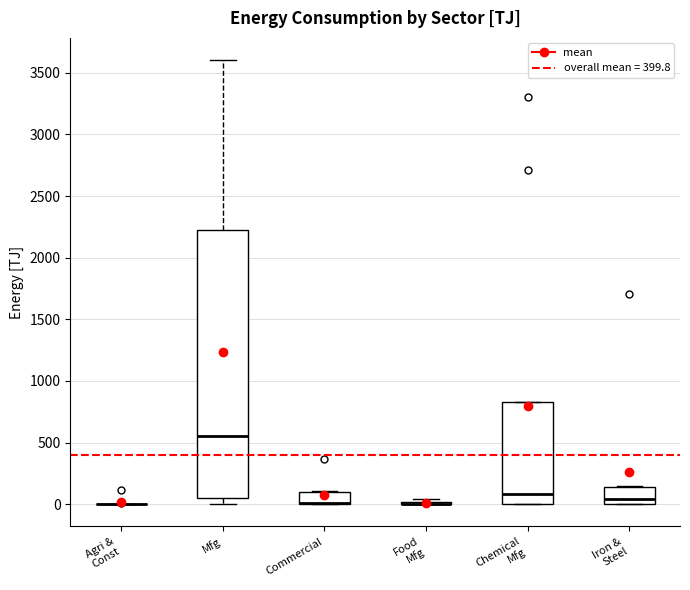

Comparing the boxes themselves (not the whiskers), which one is the tallest?

Mfg